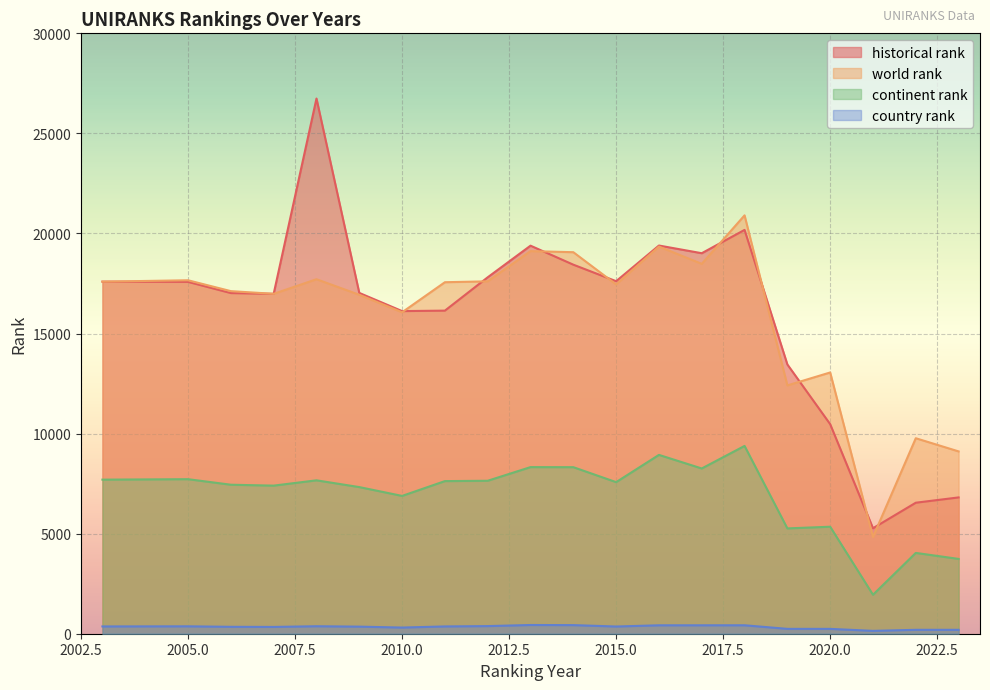

What is the greatest value displayed?

26742